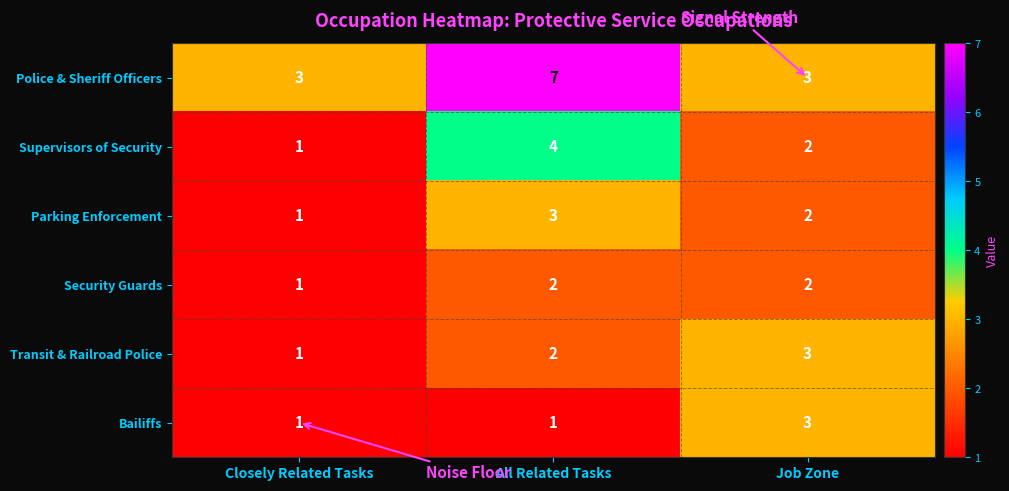

Which category has the lowest value in the Security Guards series?

Closely Related Tasks